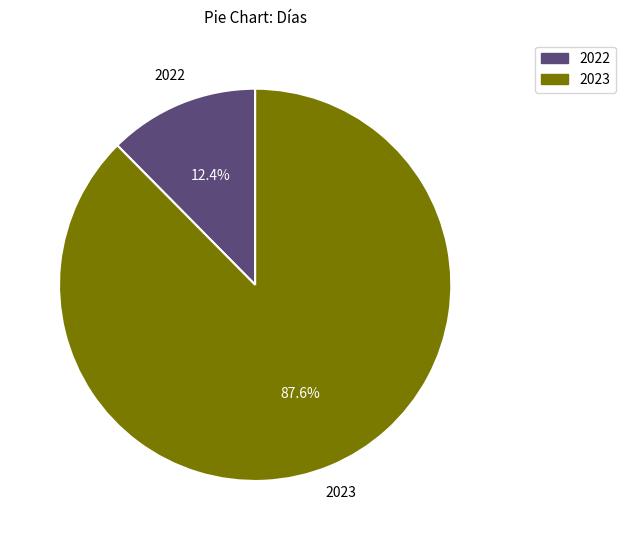

Is it true that 2022 is 26% of the pie?

False